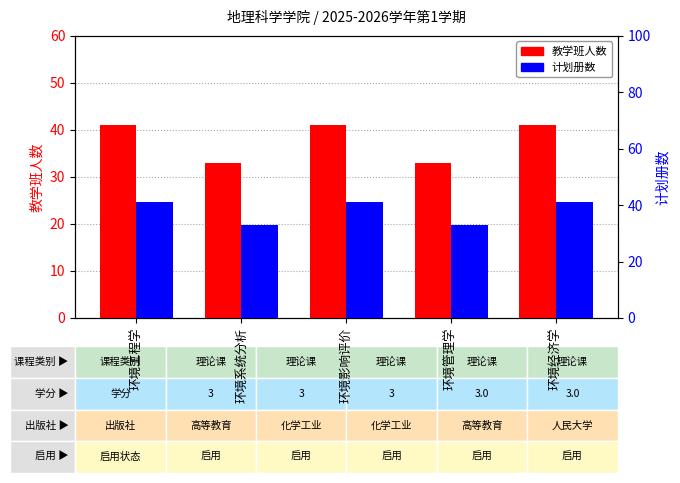

Which has a higher value, 环境工程学 or 环境系统分析?

环境工程学